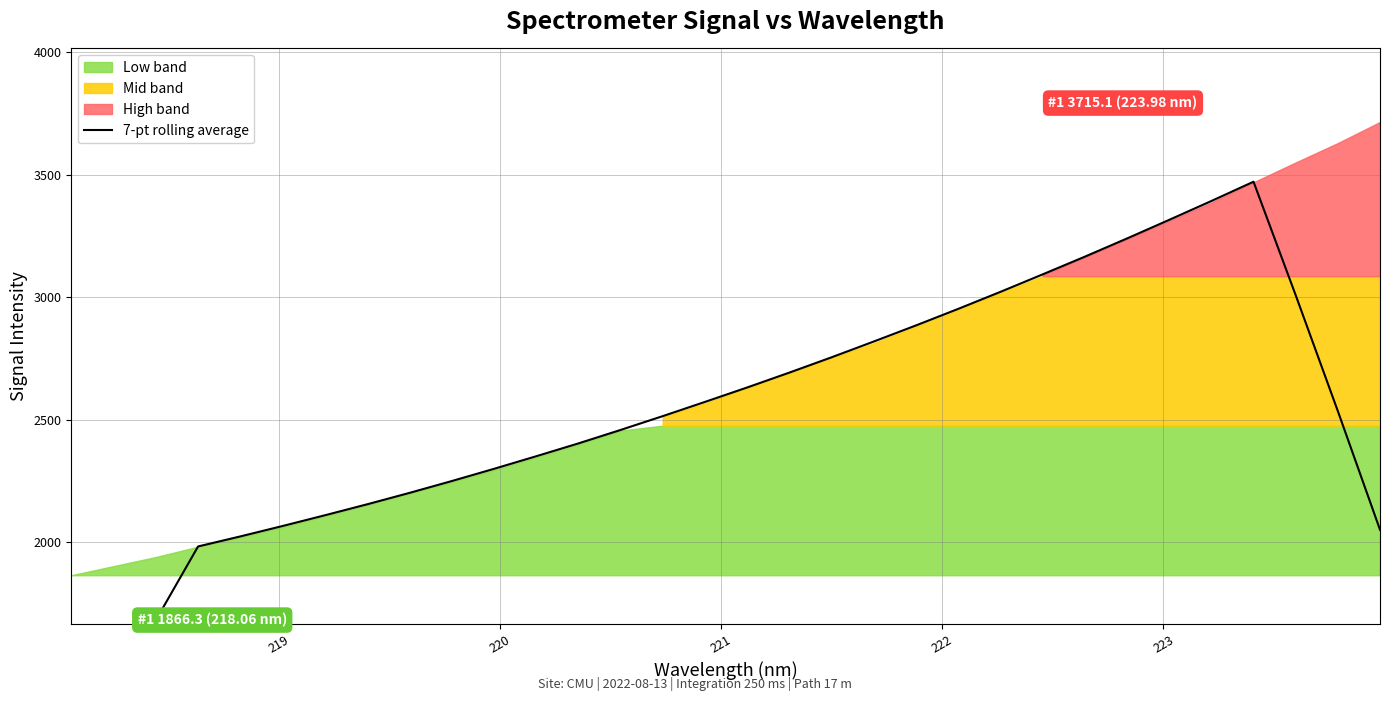

How many lines are shown in the chart?

1